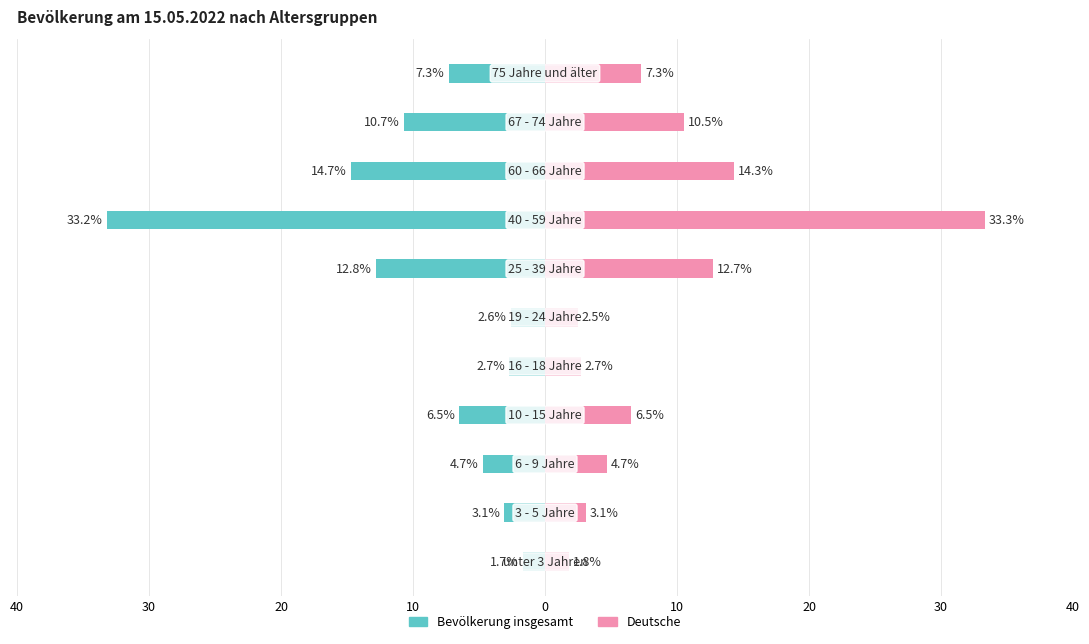

How many values in the Bevölkerung insgesamt series exceed -6?

5